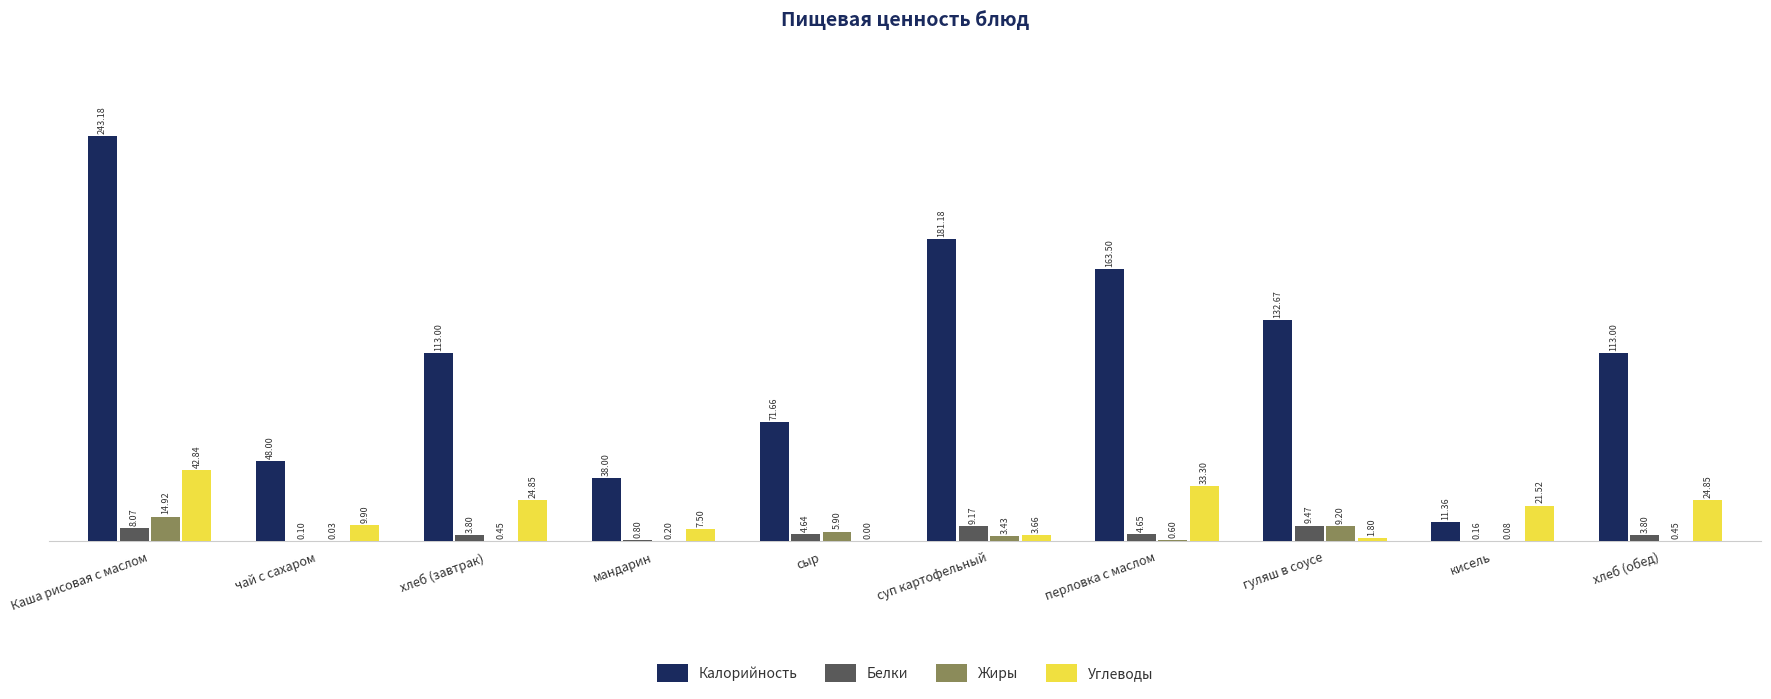

Which series has the largest range (max minus min)?

Калорийность